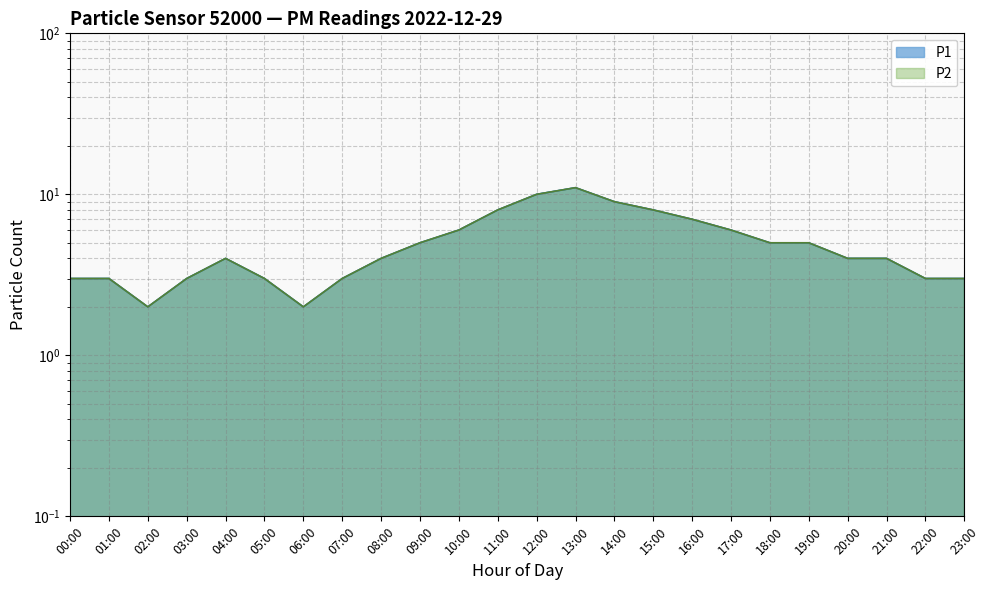

What is the difference between the maximum and second lowest values in the P1 series?

9